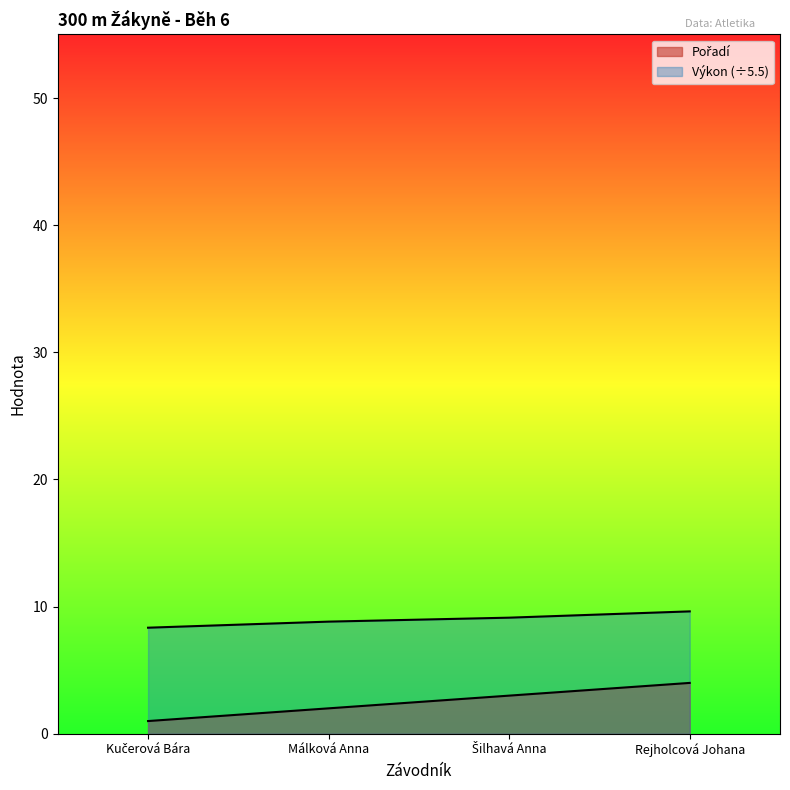

Rank the series by their maximum value, from lowest to highest.

Pořadí, Výkon